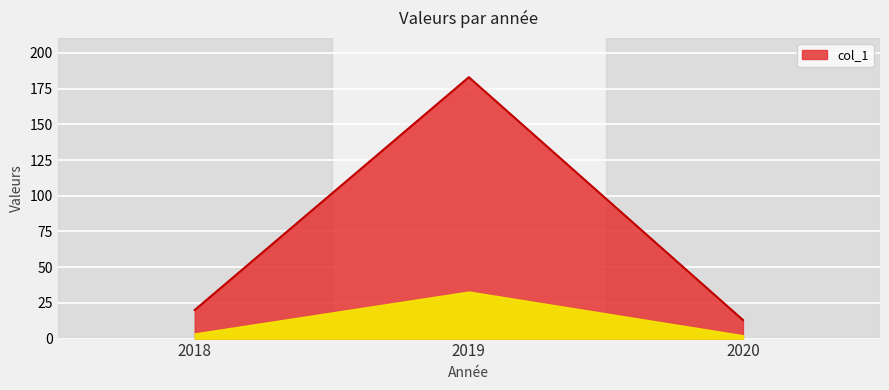

Which category has the lowest value across all series?

2020